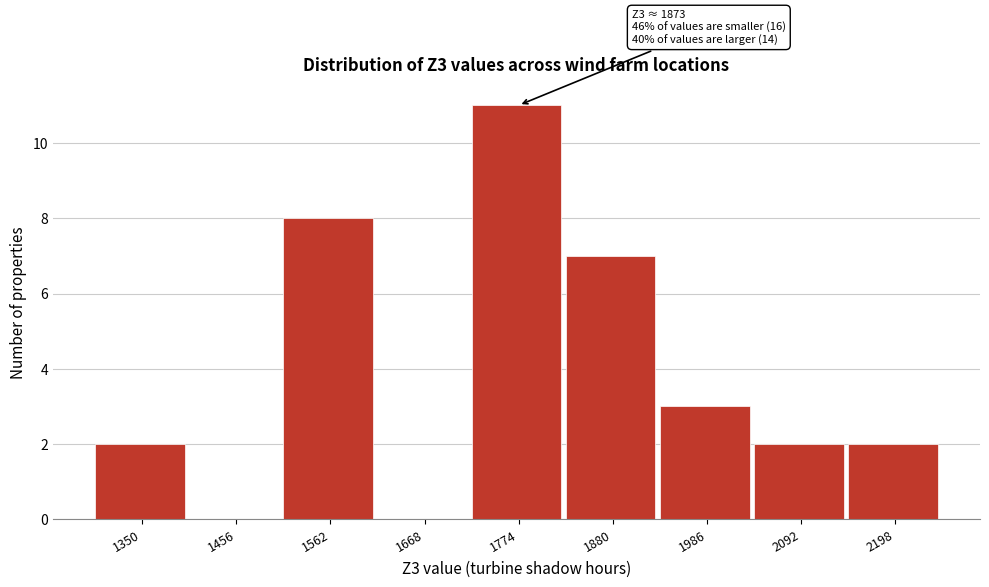

Reading left to right, transcribe all the data shown in this chart.

1350=2	1456=0	1562=8	1668=0	1774=11	1880=7	1986=3	2092=2	2198=2